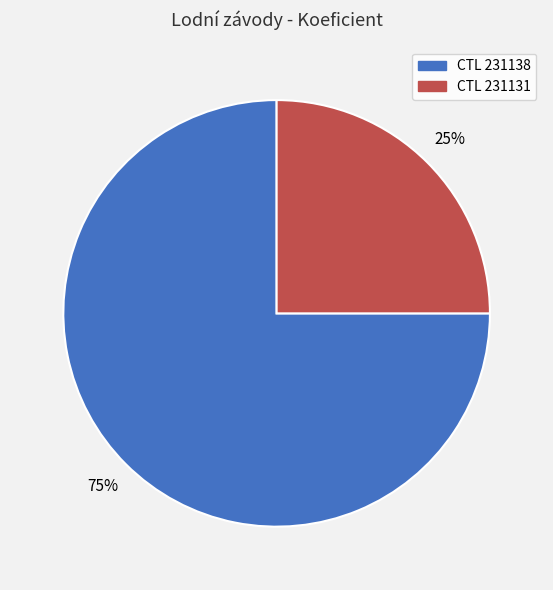

To the nearest percent, what is the difference between the largest and smallest slice percentages?

50%